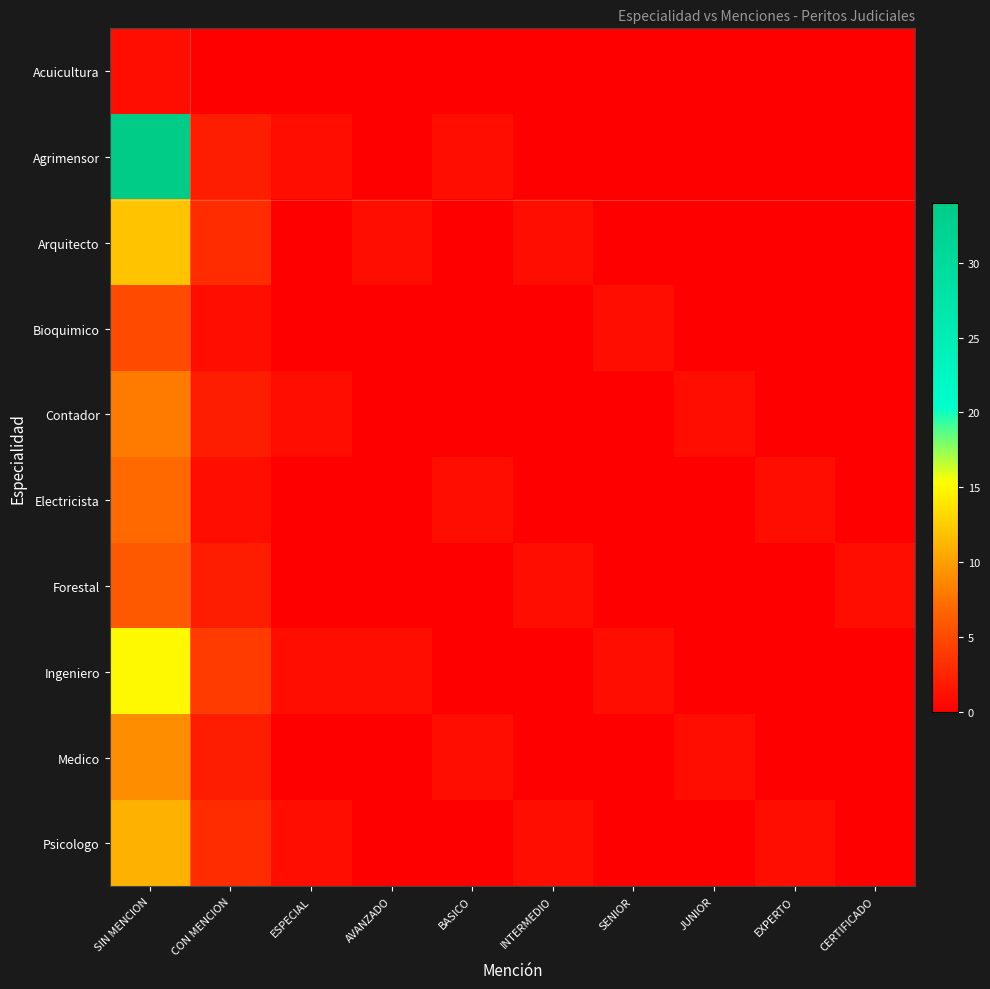

What is the difference between the highest and lowest values at ESPECIAL?

1